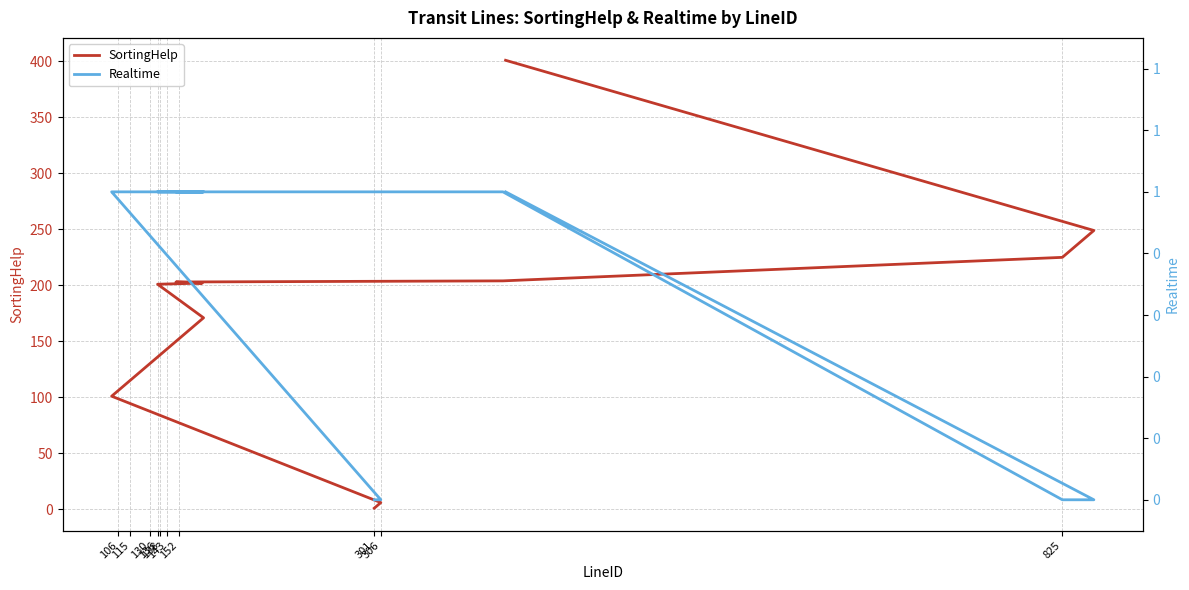

Rank the series by their average value, from lowest to highest.

Realtime, SortingHelp